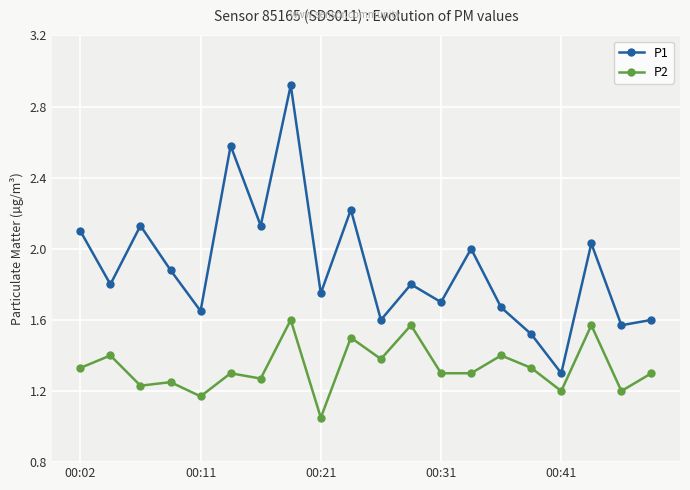

Which series has the widest spread of values?

P1